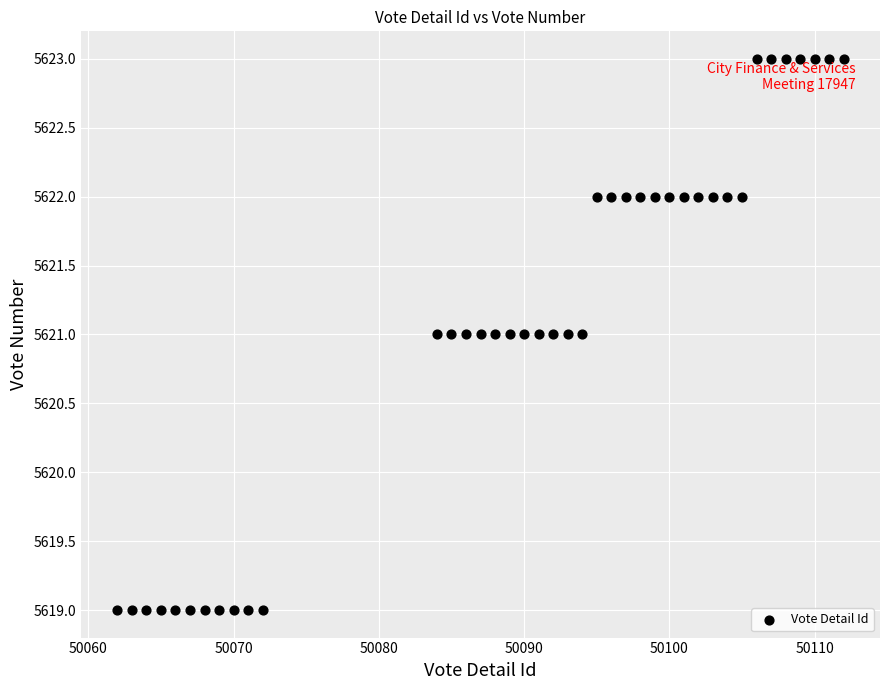

What is the range of X values (max minus min)?

50